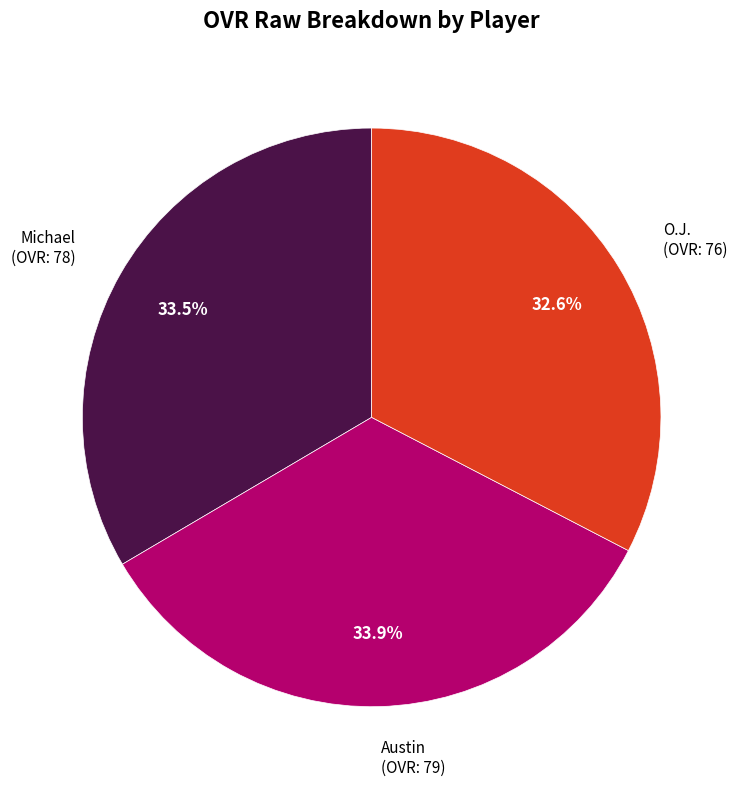

Count the number of slices in the pie.

3